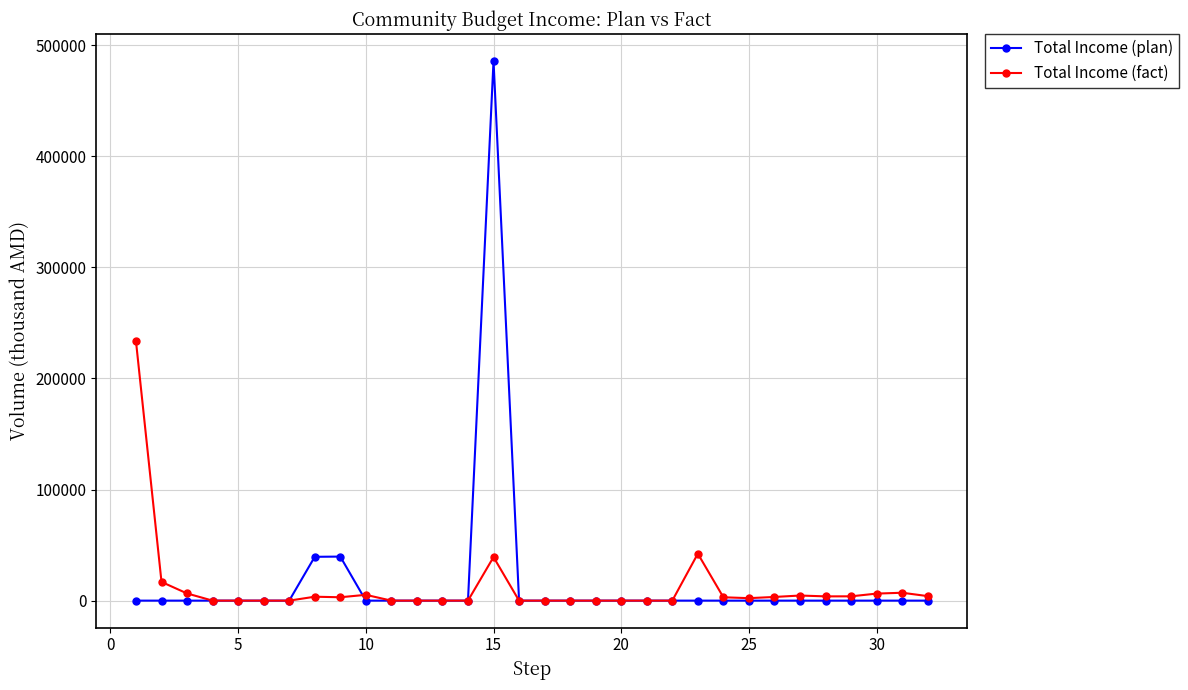

What is the sum of all Total Income (plan) values?

564835.3